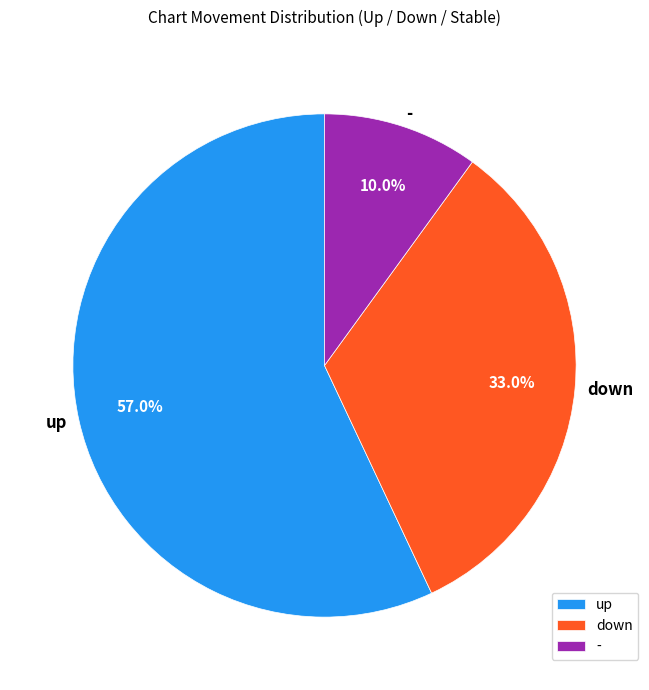

The up slice represents 50% of the pie. True or false?

False